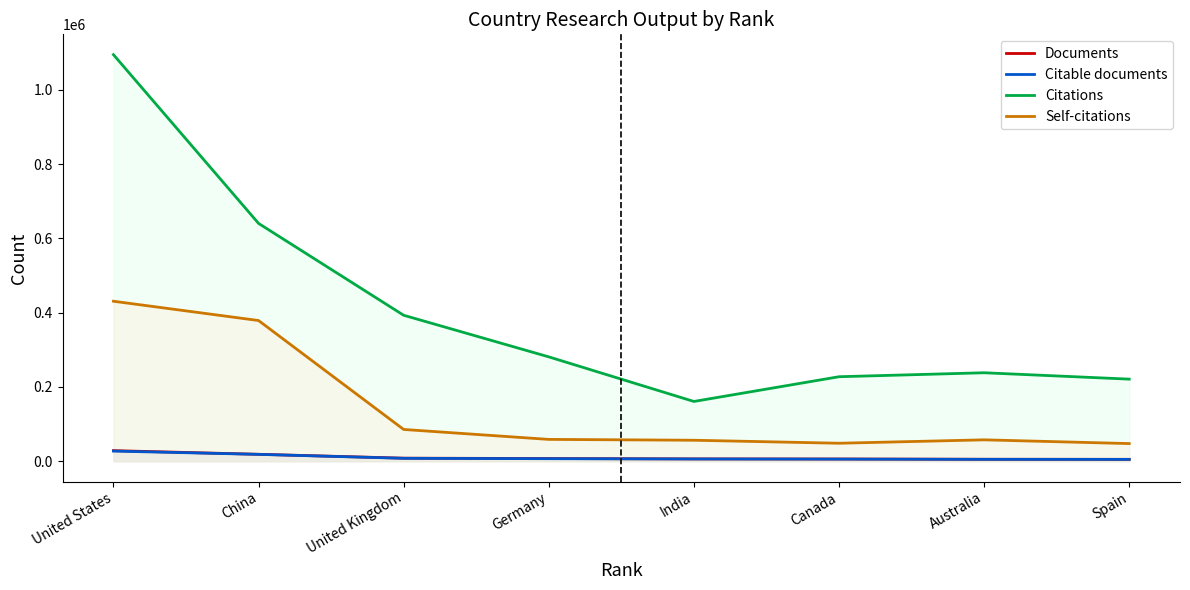

How many data points in Self-citations are less than 58736?

4